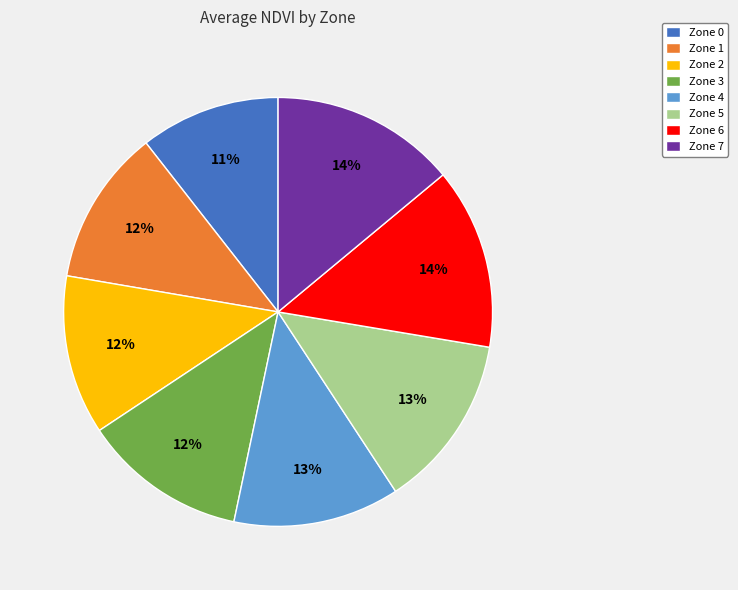

Is it true that Zone 3 is 12% of the pie?

True